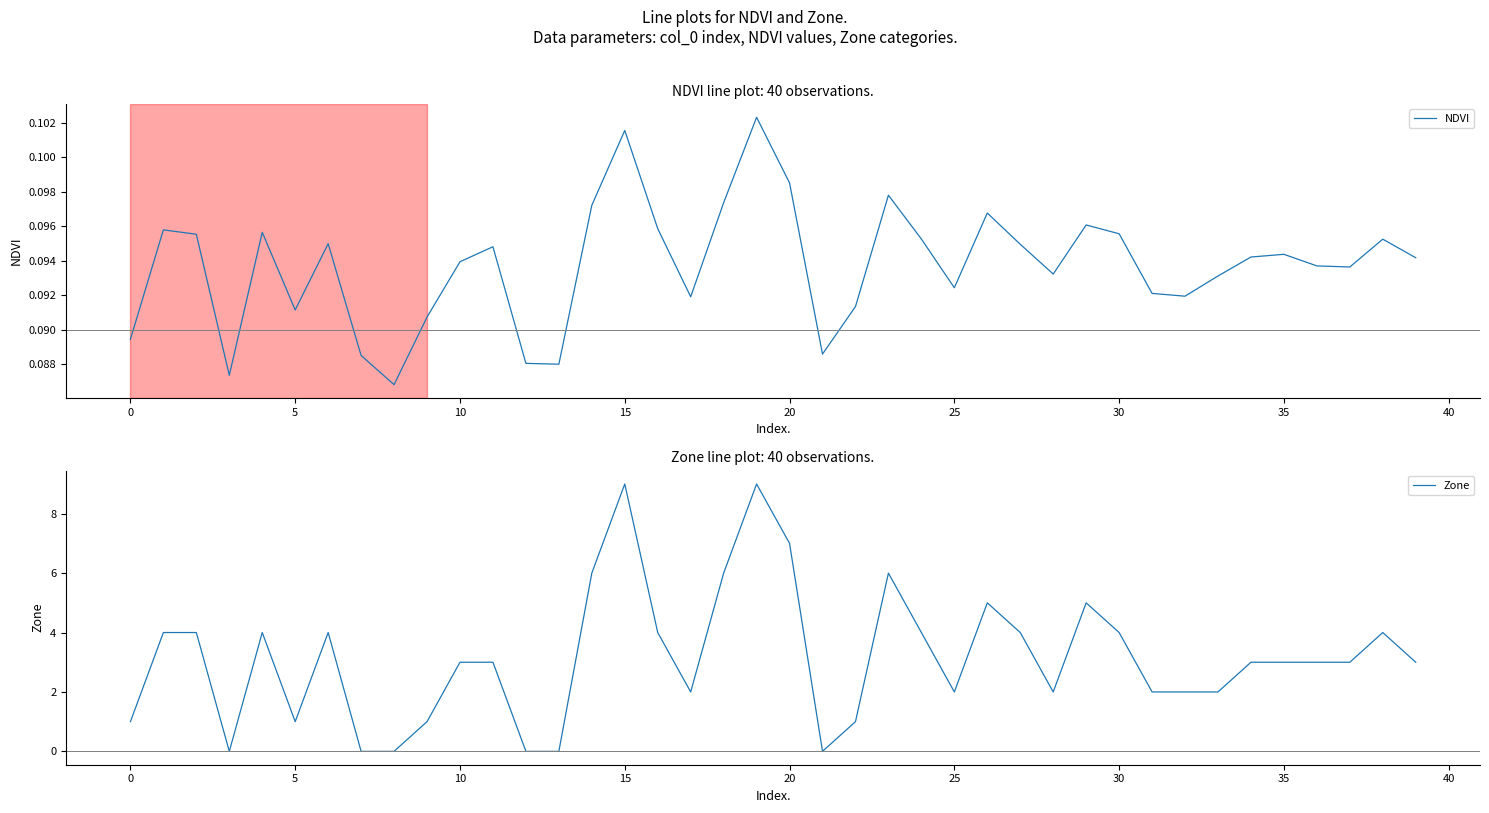

How many lines are shown in the chart?

2